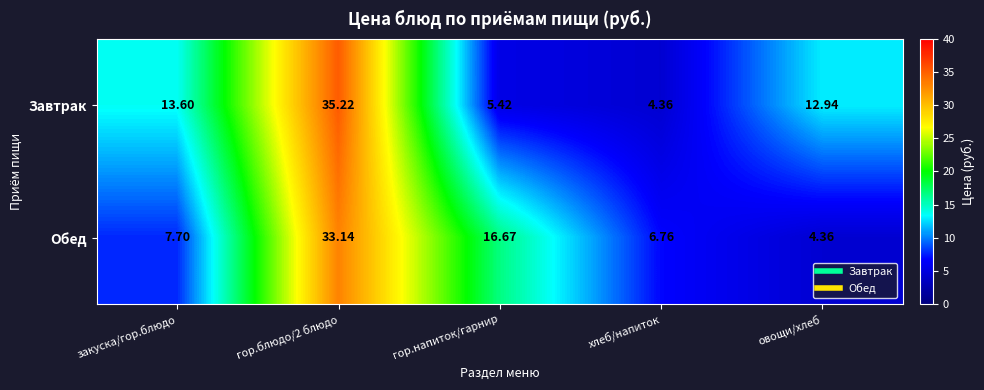

Is the value of Завтрак at гор.блюдо/2 блюдо greater than the value of Обед at хлеб/напиток?

Yes